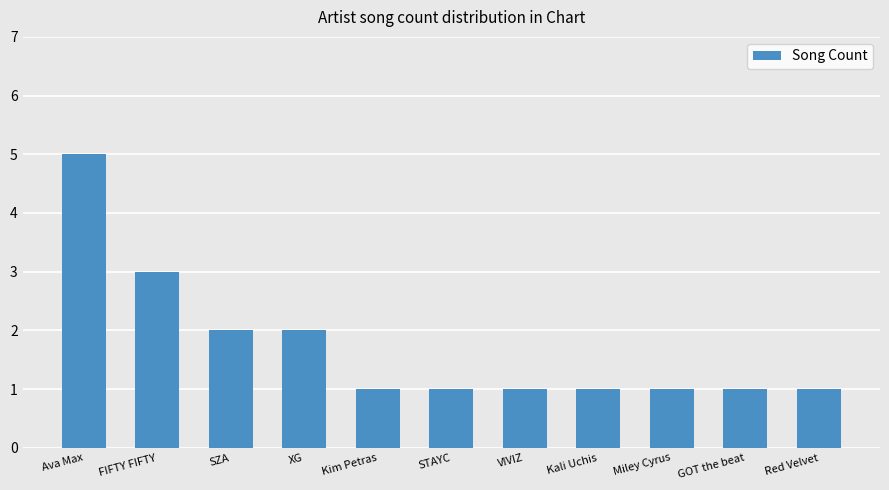

Which has a higher value, SZA or GOT the beat?

SZA